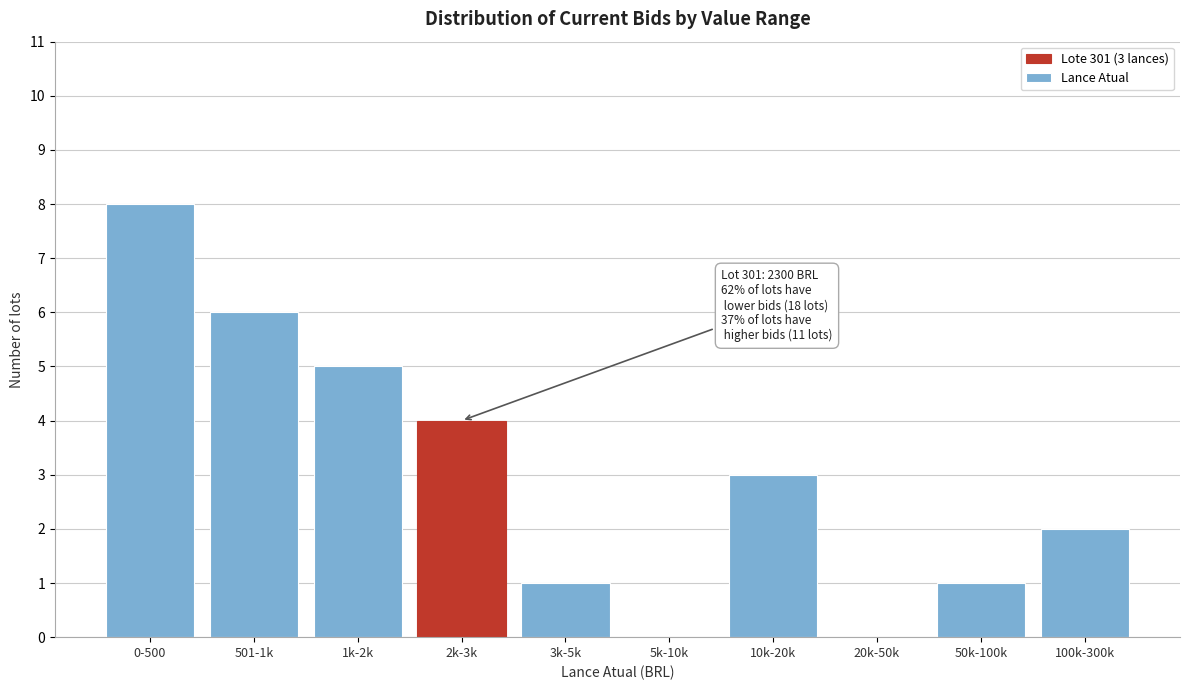

Reading left to right, what are all the values shown in this chart?

0-500=8	501-1k=6	1k-2k=5	2k-3k=4	3k-5k=1	5k-10k=0	10k-20k=3	20k-50k=0	50k-100k=1	100k-300k=2